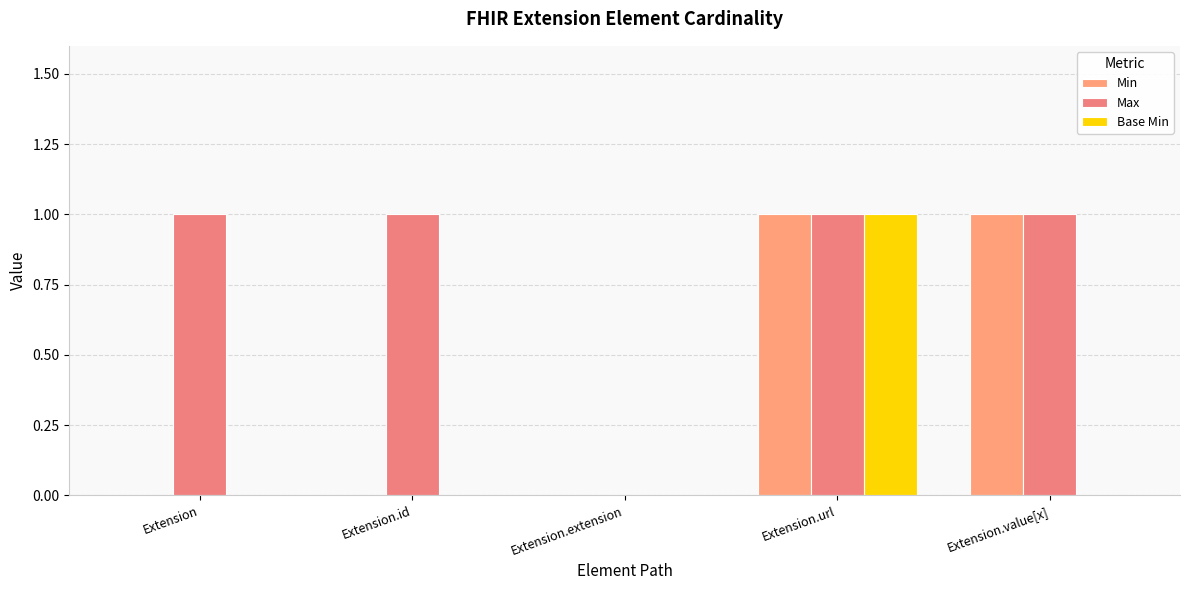

How many data points does each series have?

5